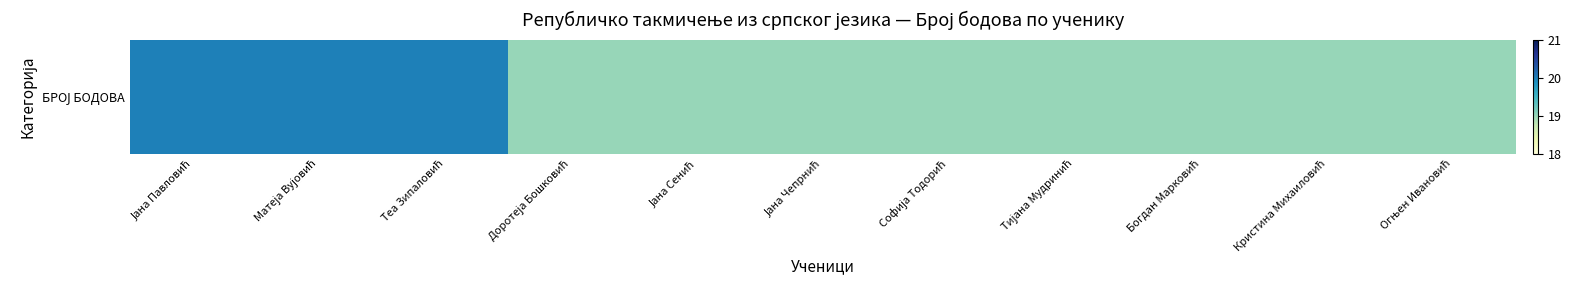

At which category does the chart reach its minimum across all series?

Доротеја Бошковић